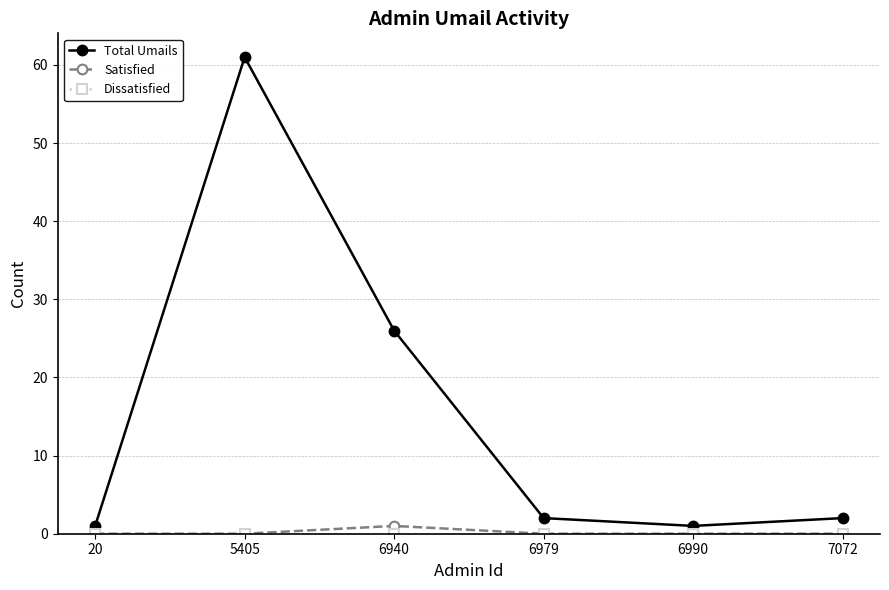

Which series has the widest spread of values?

Total Umails